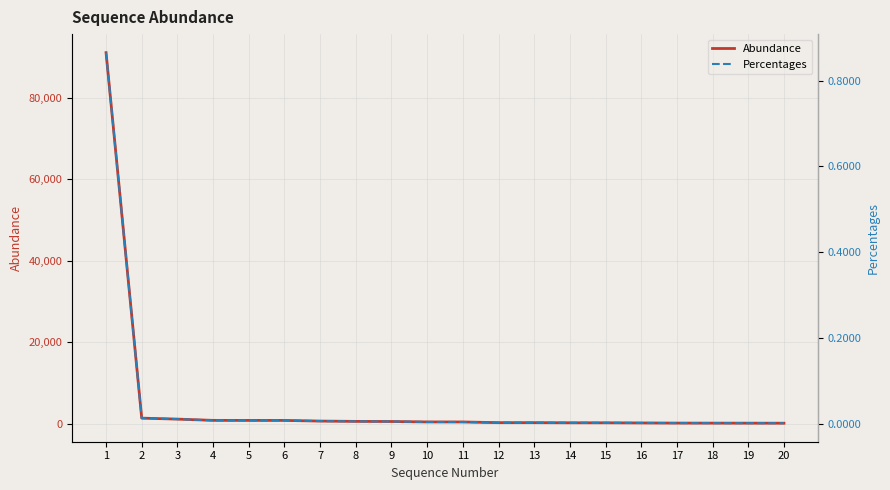

True or false: Percentages and Abundance cross at least once.

False